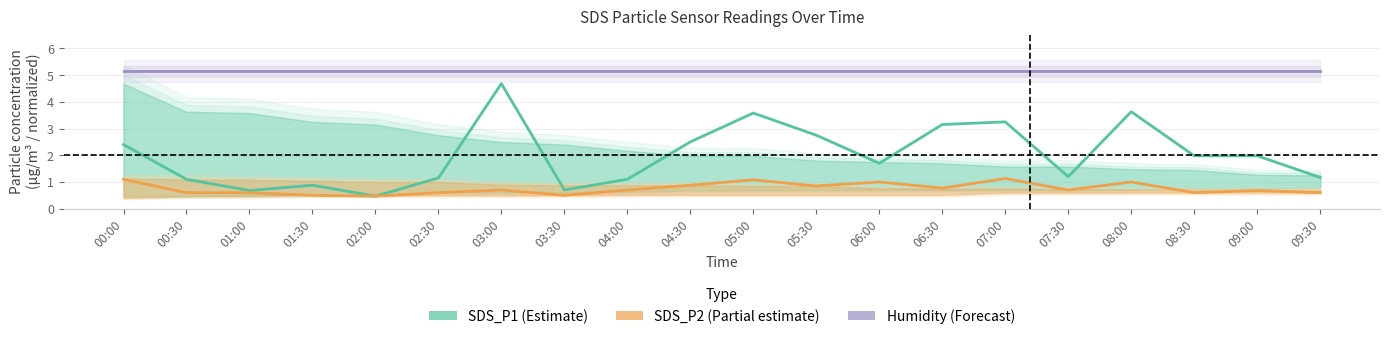

What is the label of the 7th point from the left?

03:00